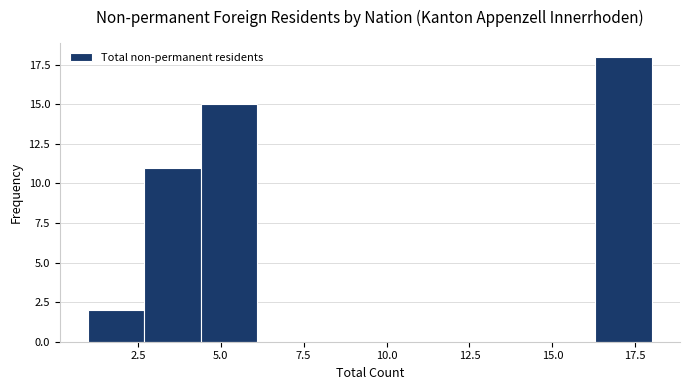

Around what value on the x-axis is the tallest bar? Give the approximate position of its centre, as read against the axis.

17.0